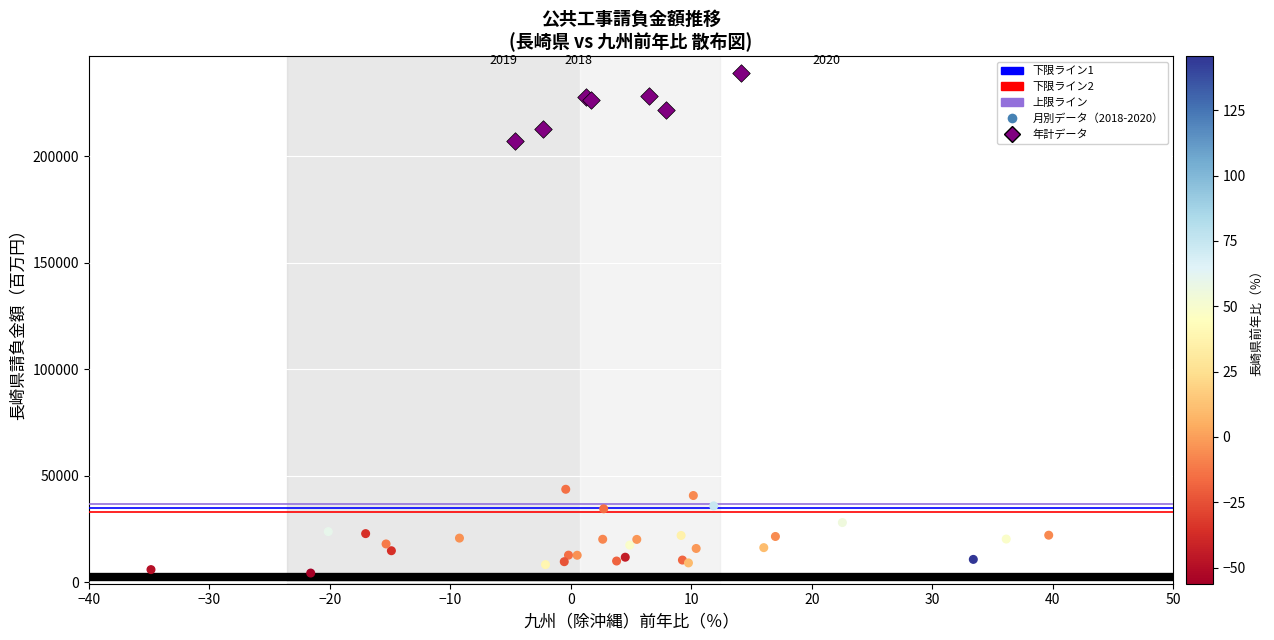

Which series has the largest Y range (max minus min)?

月別データ（2018-2020）